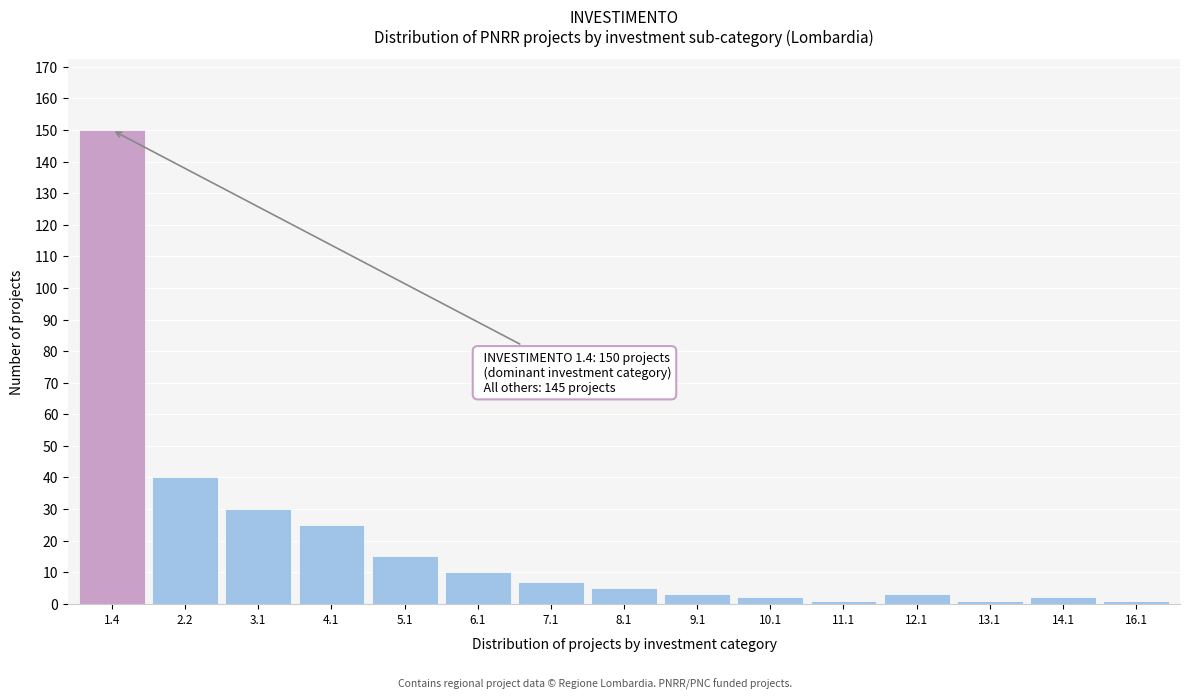

Reading left to right, list all the values displayed in this chart.

150	40	30	25	15	10	7	5	3	2	1	3	1	2	1